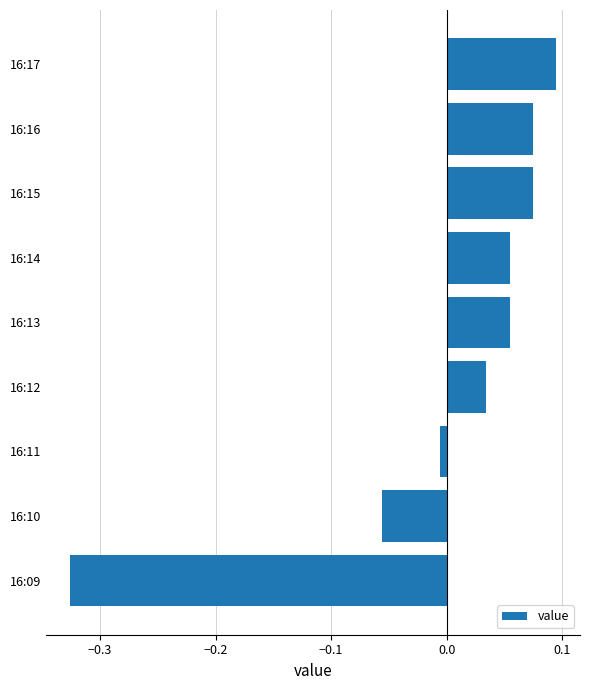

At which label is the value closest to 0?

16:11